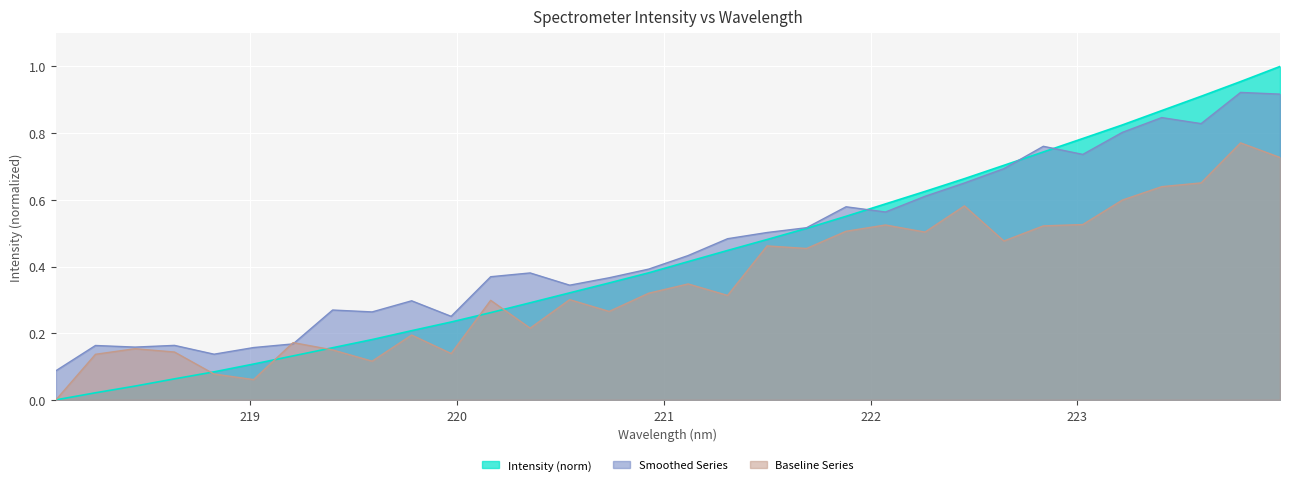

Between 219.7801 and 218.0596, which is larger?

219.7801